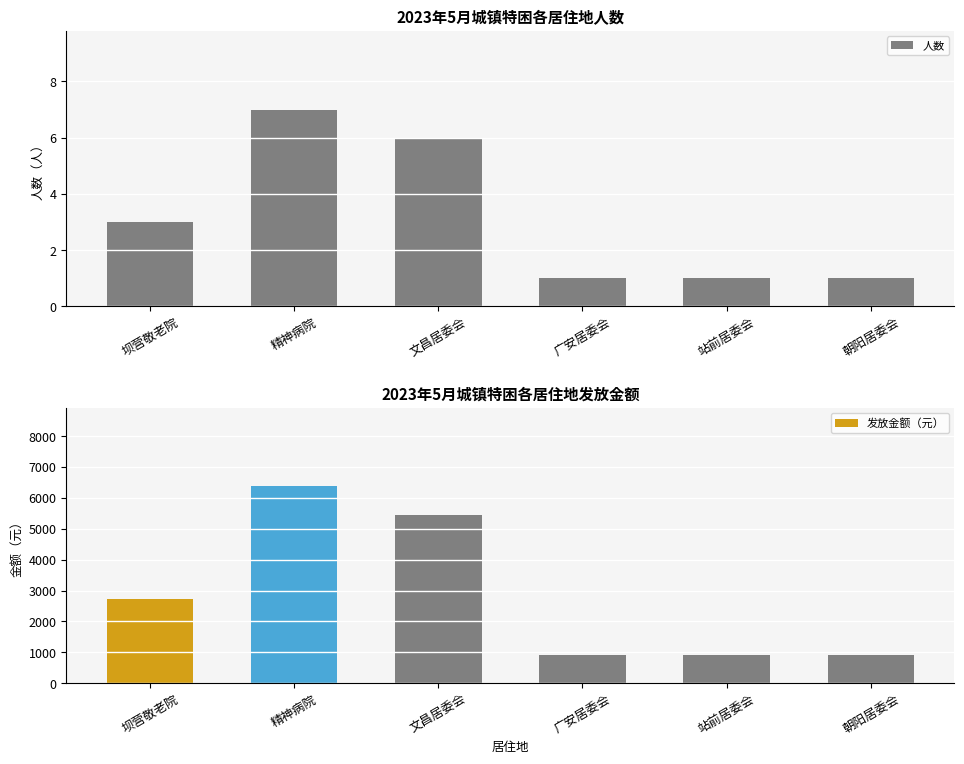

Which category has the highest value in the 发放金额（元） series?

精神病院